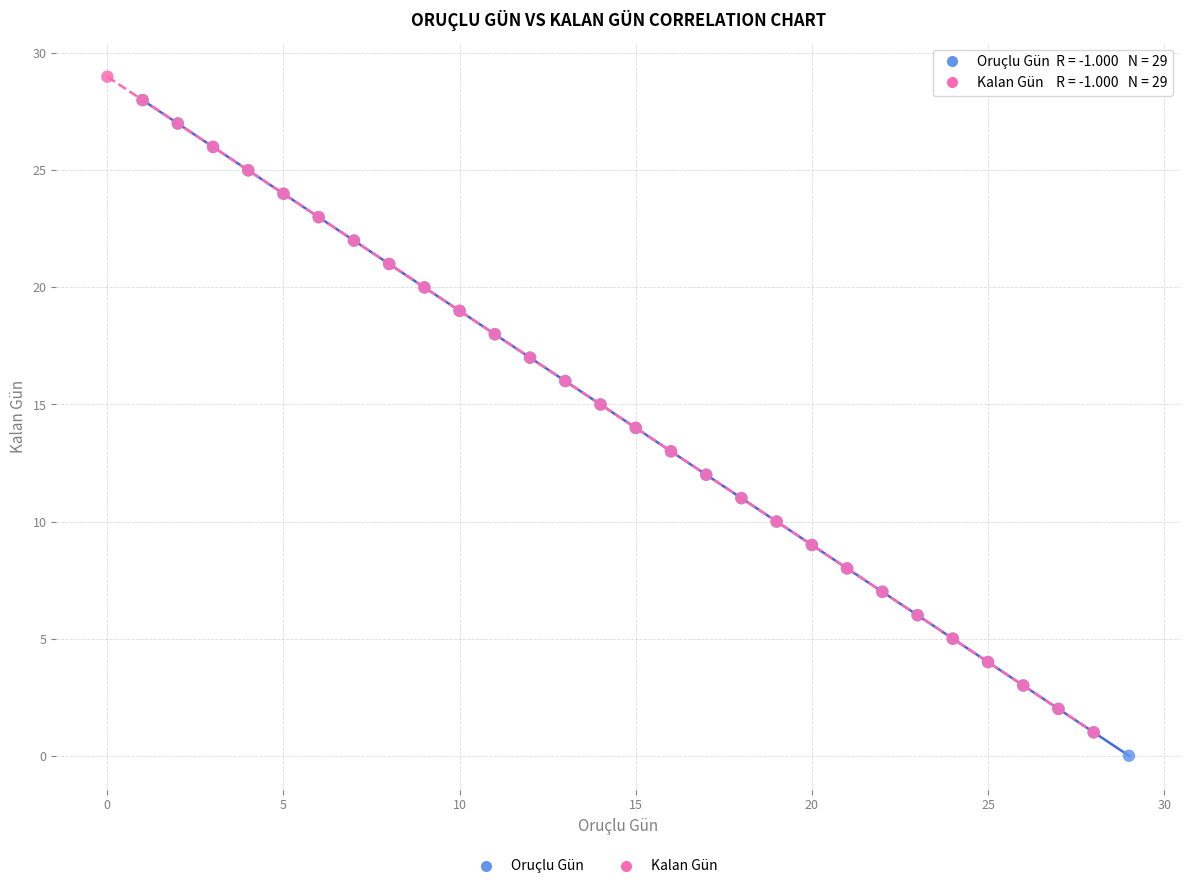

Which series contains the highest Y value?

Kalan Gün